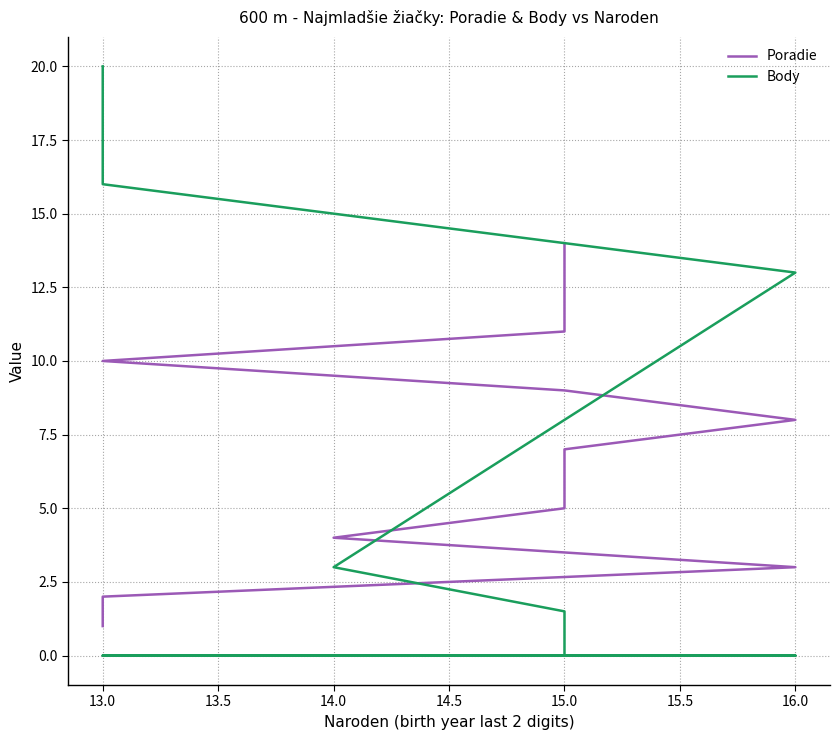

What position from the left is 13?

14